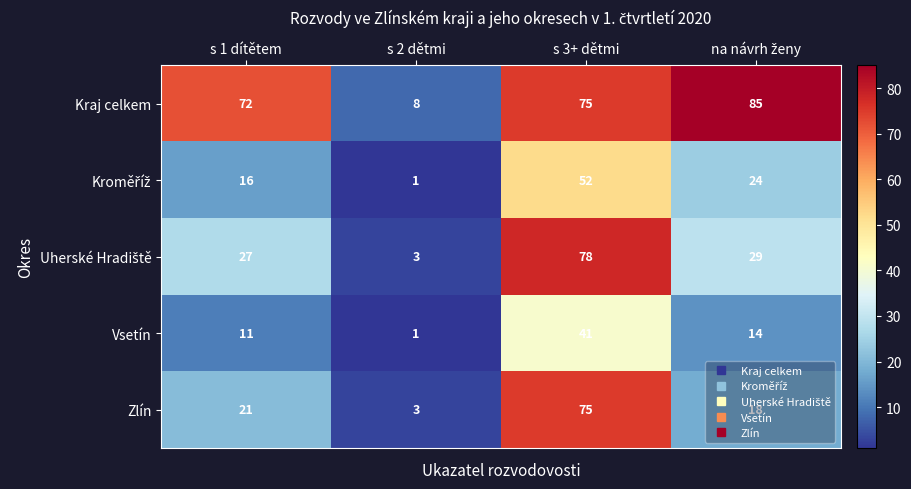

What is the difference between the maximum and minimum values in the Kraj celkem series?

77